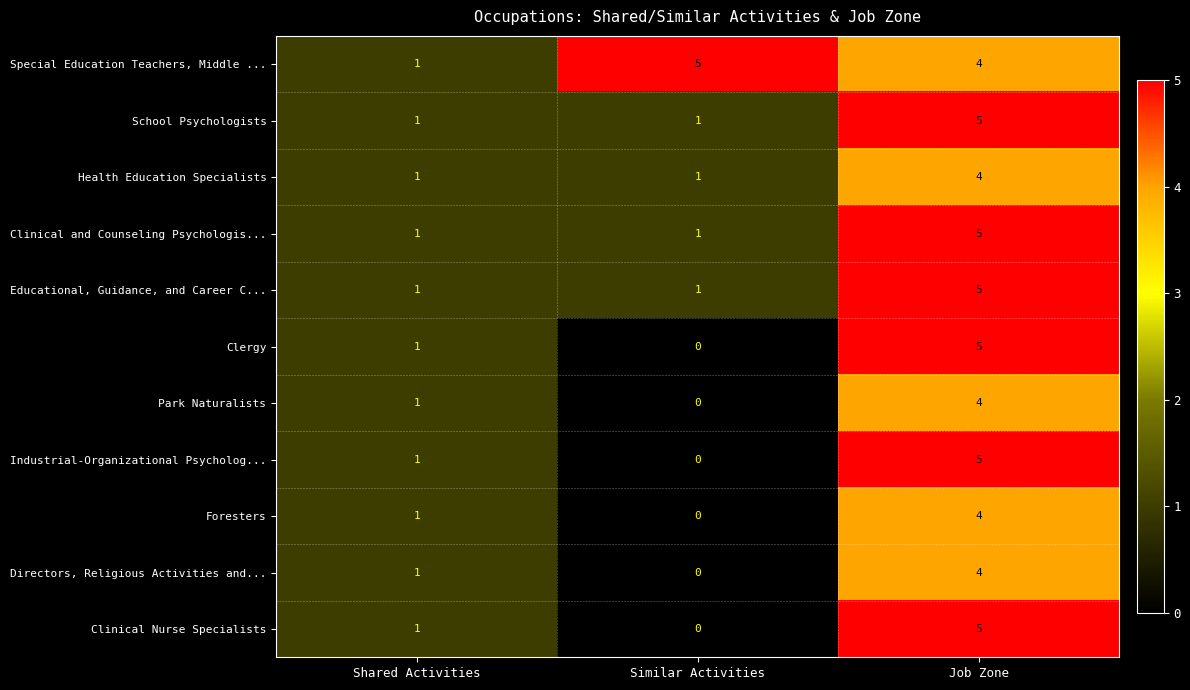

Which series has the largest total across all categories?

Special Education Teachers, Middle ...